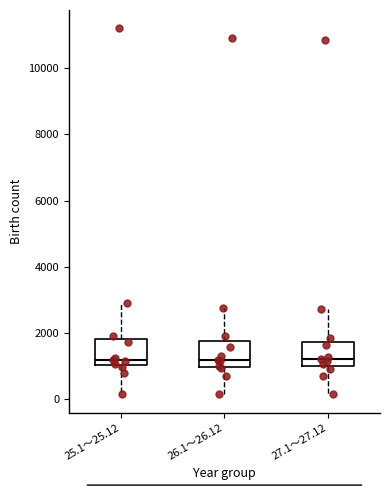

Reading left to right, transcribe this box plot: for each box, give where its median line is, the range the box spans, and where its two whiskers end, as read against the y-axis. The values are not printed on the chart, so give them approximately, as read against the axis.

25.1～25.12: median 1200, box 1000 to 1800, whiskers 200 to 3000
26.1～26.12: median 1200, box 1000 to 1800, whiskers 200 to 2800
27.1～27.12: median 1200, box 1000 to 1800, whiskers 200 to 2800